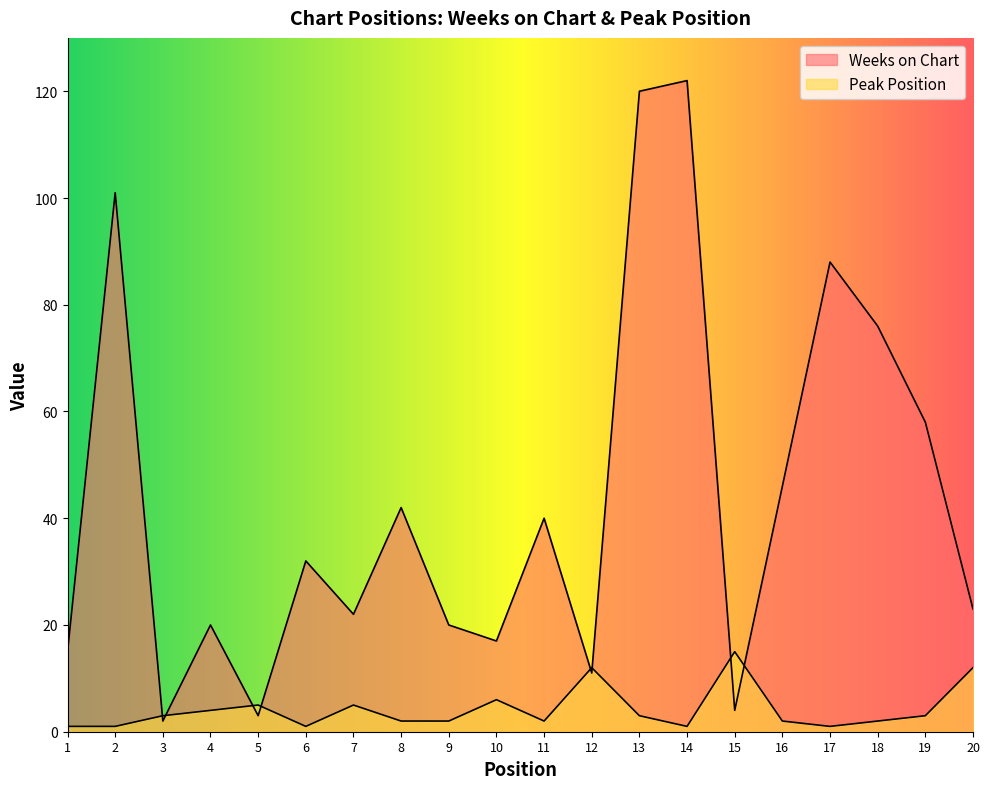

Which category has the lowest value in the Weeks on Chart series?

3